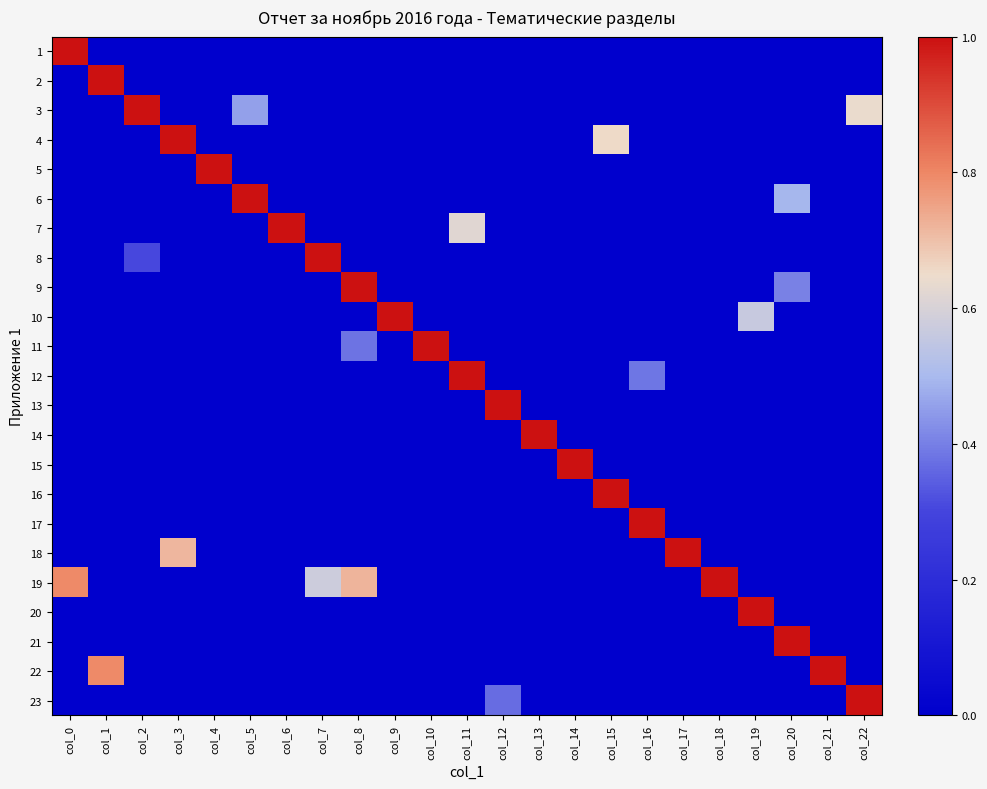

Rank the series at col_8 from highest to lowest value.

9, 19, 11, 1, 2, 3, 4, 5, 6, 7, 8, 10, 12, 13, 14, 15, 16, 17, 18, 20, 21, 22, 23